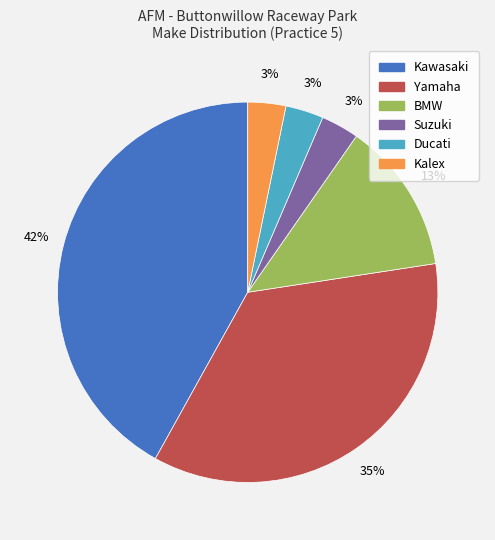

Count the number of slices in the pie.

6